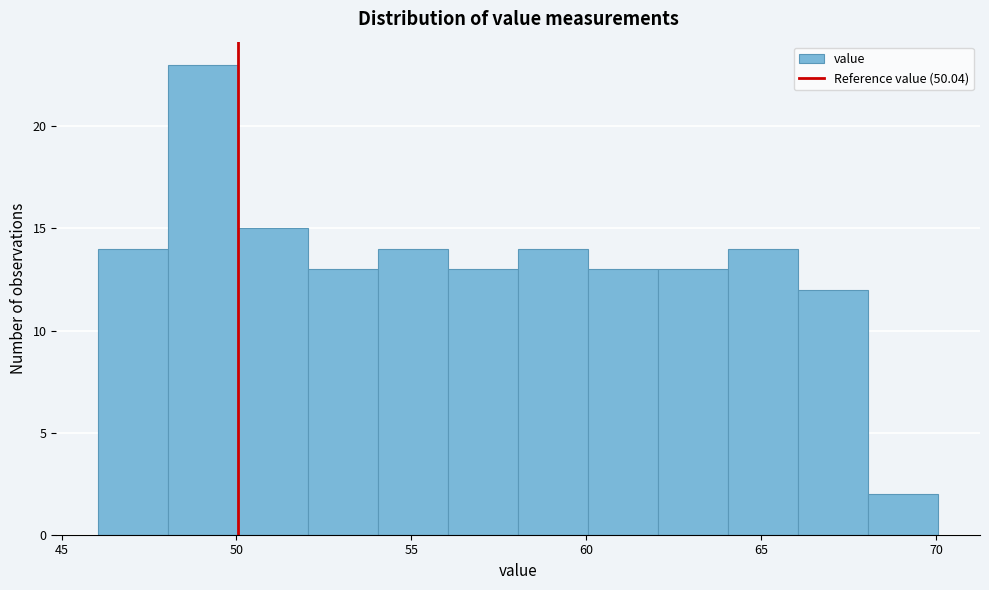

Reading left to right, transcribe this chart: for each bar, give the range it covers on the x-axis and its height. Neither the bar edges nor the heights are printed on the chart, so give them approximately, as read against the axes.

46.05 to 48.05: 14
48.05 to 50.05: 23
50.05 to 52.05: 15
52.05 to 54.05: 13
54.05 to 56.05: 14
56.05 to 58.05: 13
58.05 to 60.05: 14
60.05 to 62.05: 13
62.05 to 64.05: 13
64.05 to 66.05: 14
66.05 to 68.05: 12
68.05 to 70.05: 2